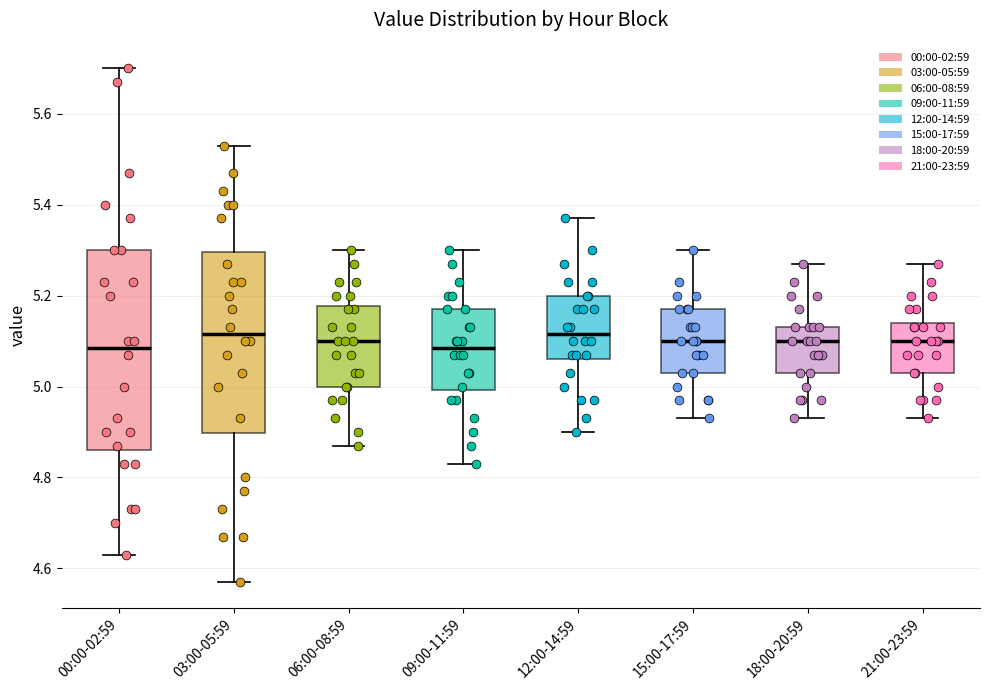

Reading left to right, transcribe this box plot: for each box, give where its median line is, the range the box spans, and where its two whiskers end, as read against the y-axis. The values are not printed on the chart, so give them approximately, as read against the axis.

00:00-02:59: median 5.08, box 4.86 to 5.30, whiskers 4.64 to 5.70
03:00-05:59: median 5.12, box 4.90 to 5.30, whiskers 4.58 to 5.54
06:00-08:59: median 5.10, box 5.00 to 5.18, whiskers 4.88 to 5.30
09:00-11:59: median 5.08, box 5.00 to 5.18, whiskers 4.84 to 5.30
12:00-14:59: median 5.12, box 5.06 to 5.20, whiskers 4.90 to 5.38
15:00-17:59: median 5.10, box 5.04 to 5.18, whiskers 4.94 to 5.30
18:00-20:59: median 5.10, box 5.04 to 5.14, whiskers 4.94 to 5.28
21:00-23:59: median 5.10, box 5.04 to 5.14, whiskers 4.94 to 5.28